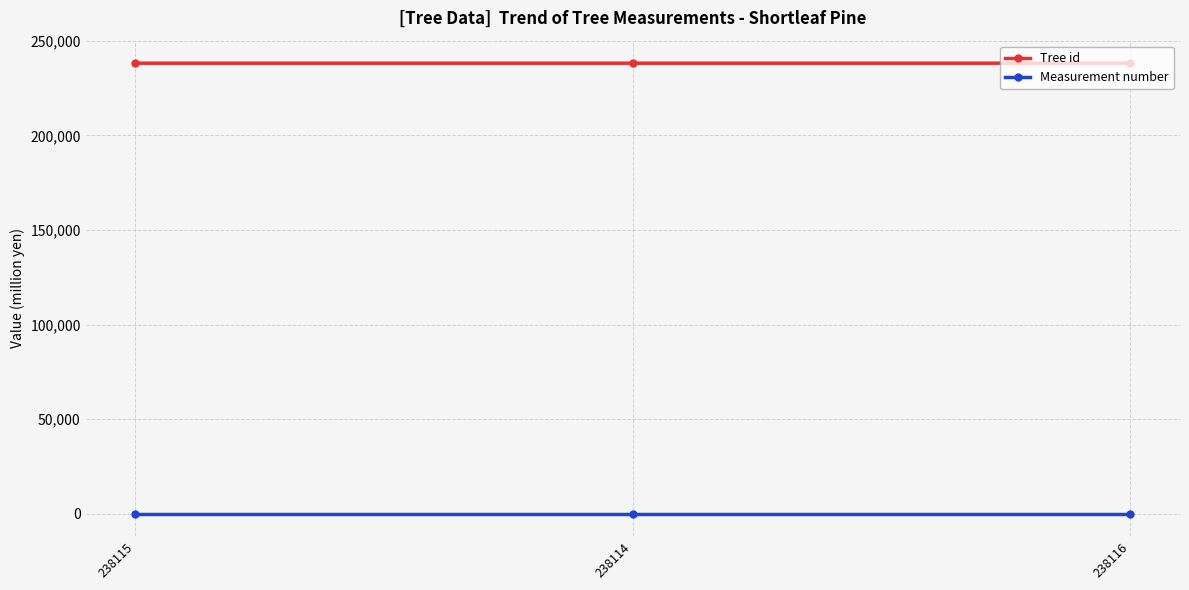

What is the difference between the maximum and minimum values in the Tree id series?

2